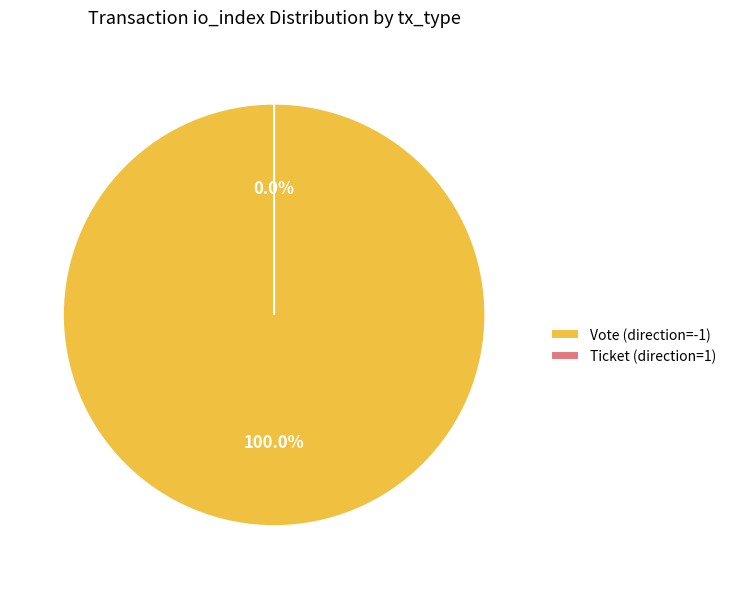

Do Vote (direction=-1) and Ticket (direction=1) together represent more than half of the pie?

Yes